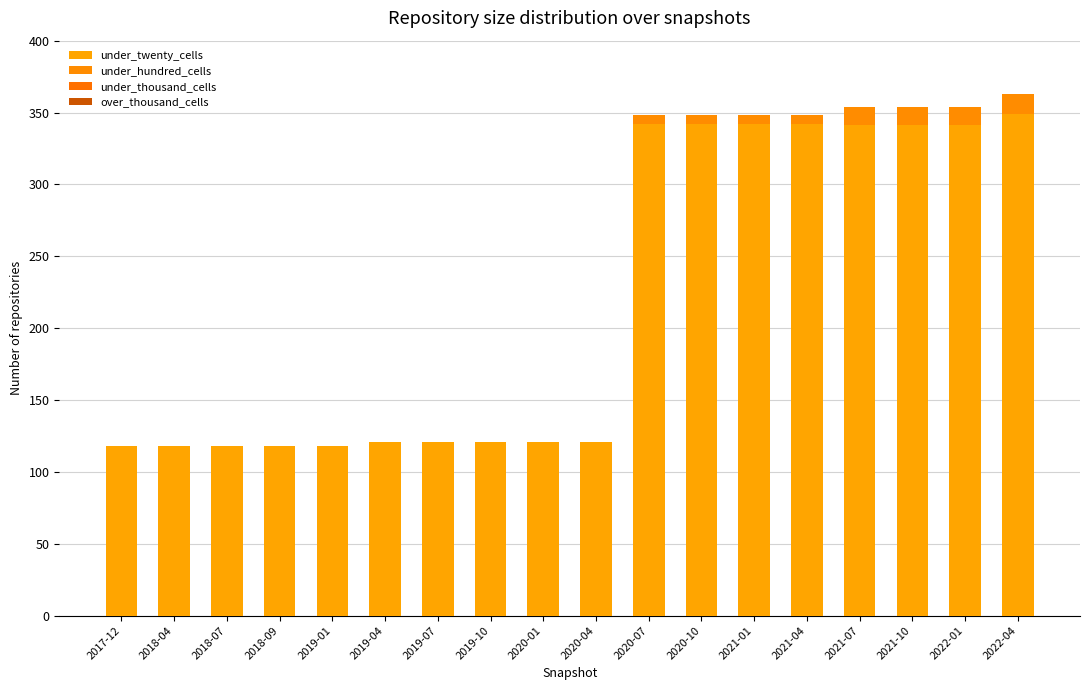

Where does the under_twenty_cells series first go above 121?

2020-07